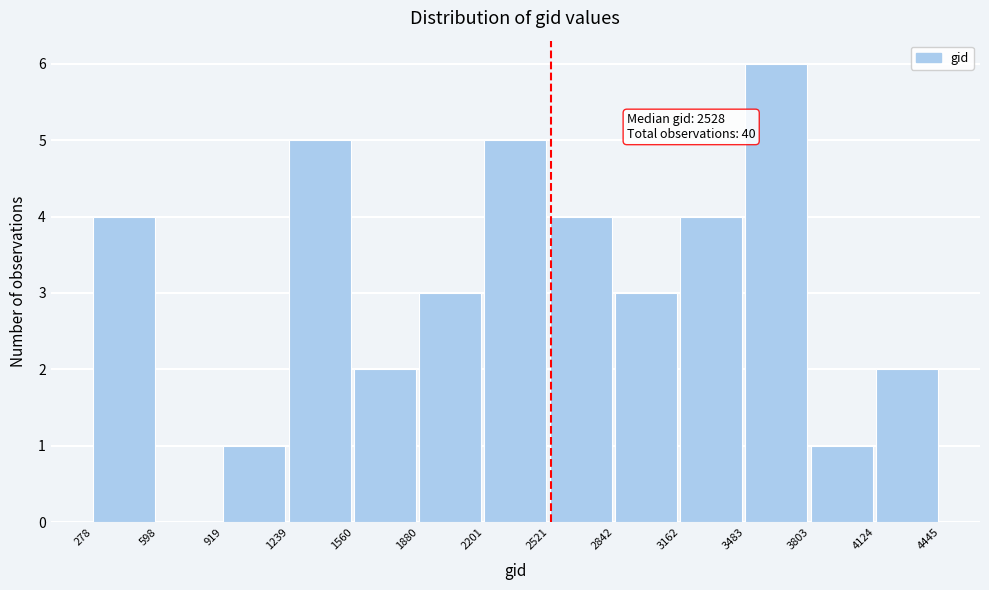

Over which range of the x-axis is the bar tallest?

3483 to 3803